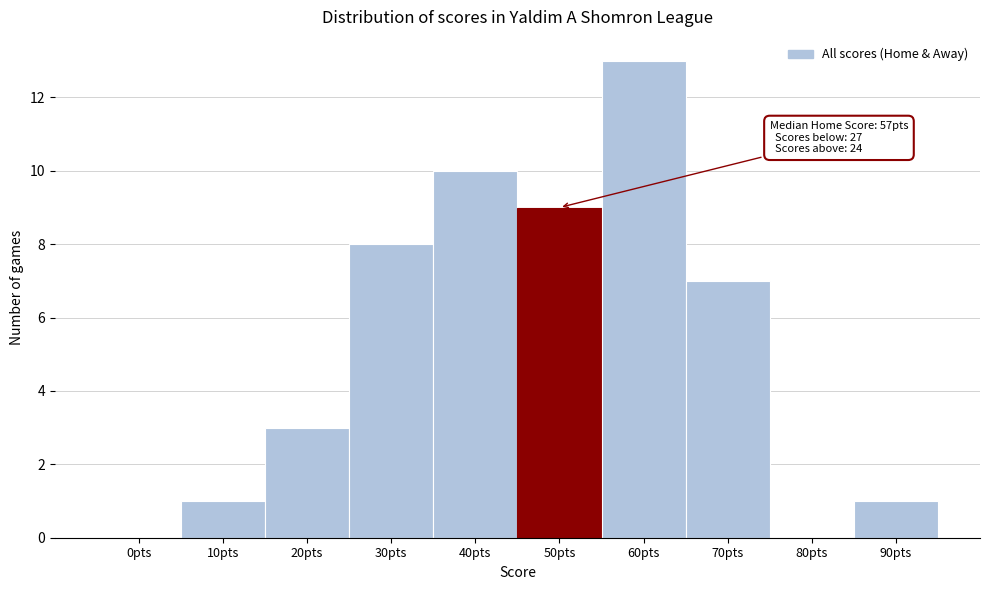

Reading left to right, extract all data points from this chart.

0pts=0	10pts=1	20pts=3	30pts=8	40pts=10	50pts=9	60pts=13	70pts=7	80pts=0	90pts=1